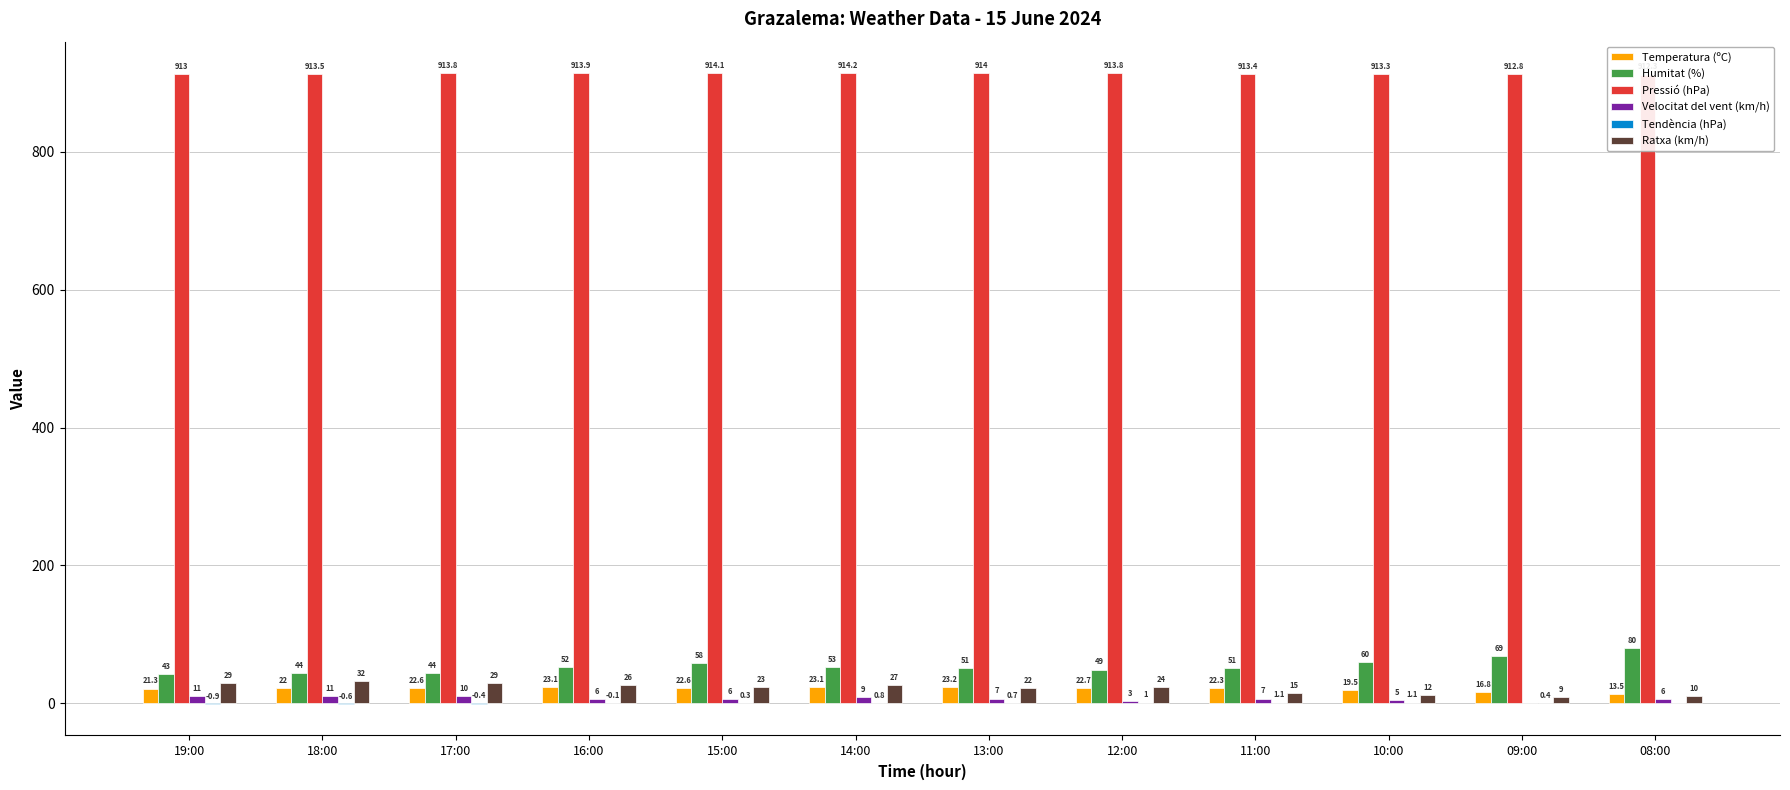

How many values in the Velocitat del vent (km/h) series are below 7?

6